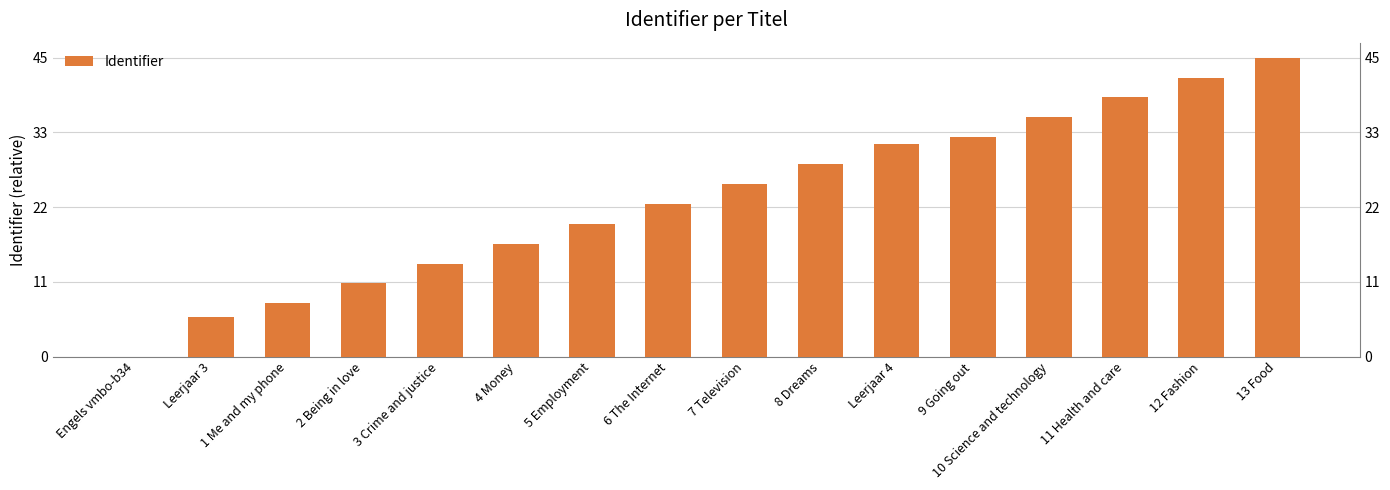

The chart shows a value of 11 at Leerjaar 4. True or false?

False